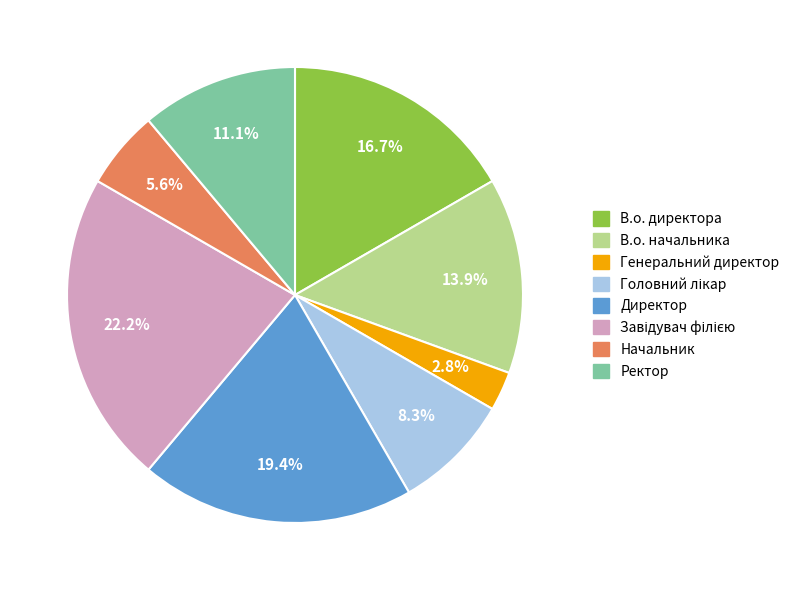

Which category has the smallest portion of the pie?

Генеральний директор